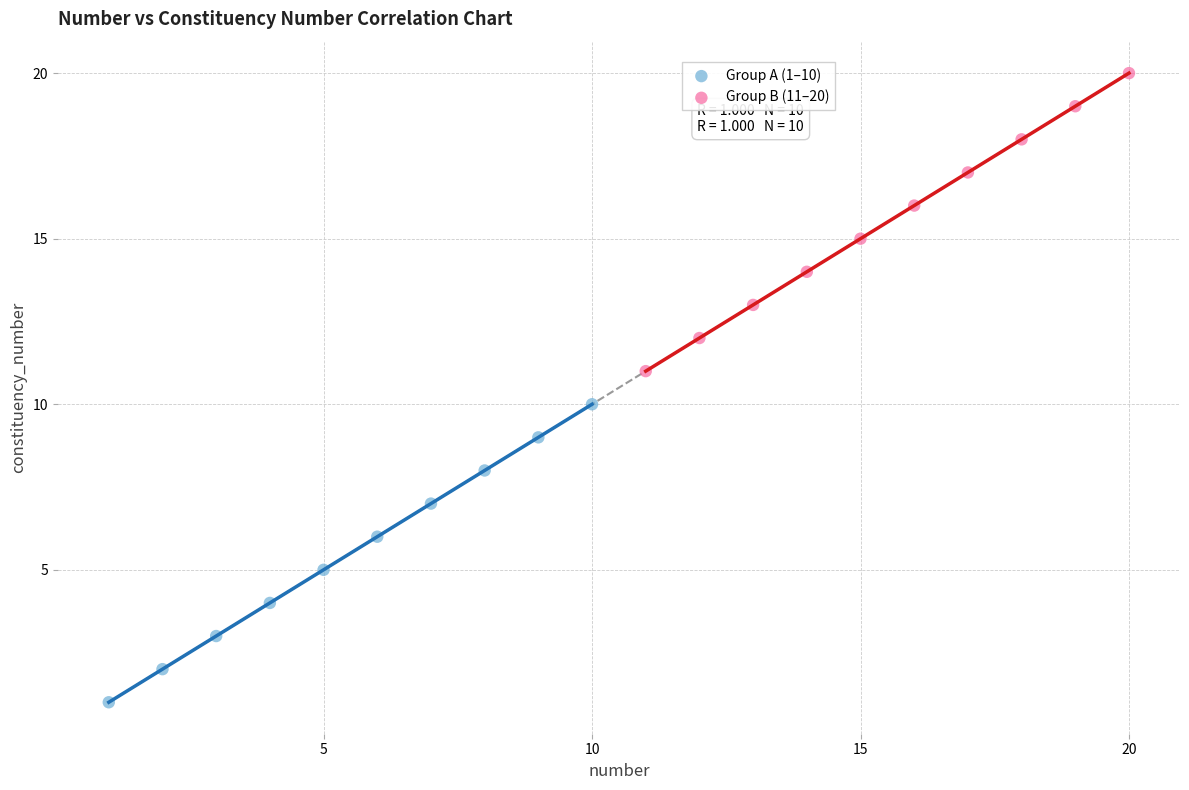

What are all the series names shown in the legend?

Group A (1–10), Group B (11–20)